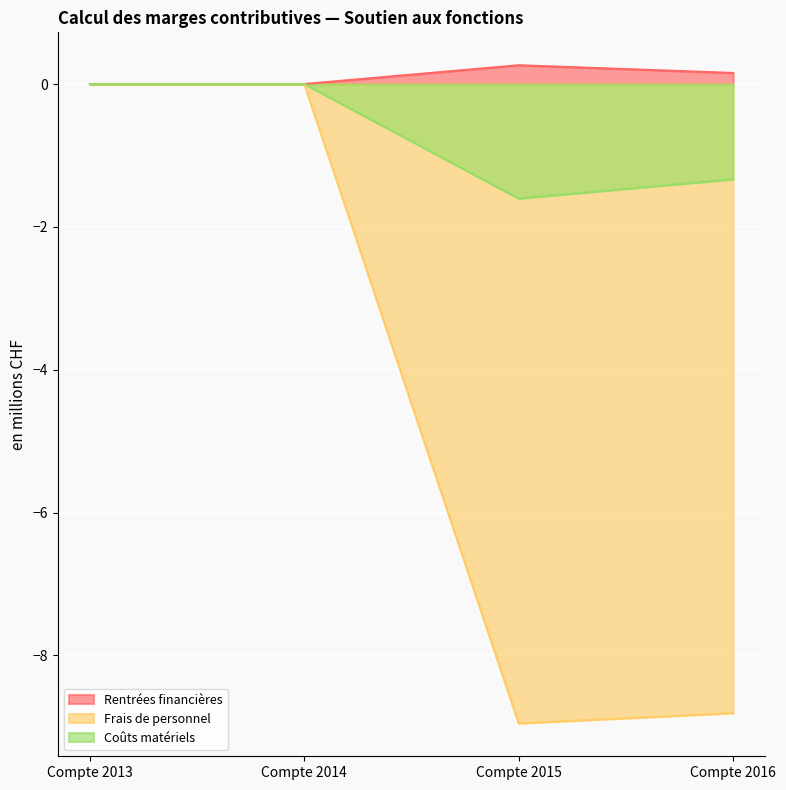

Which series has the largest range (max minus min)?

Frais de personnel